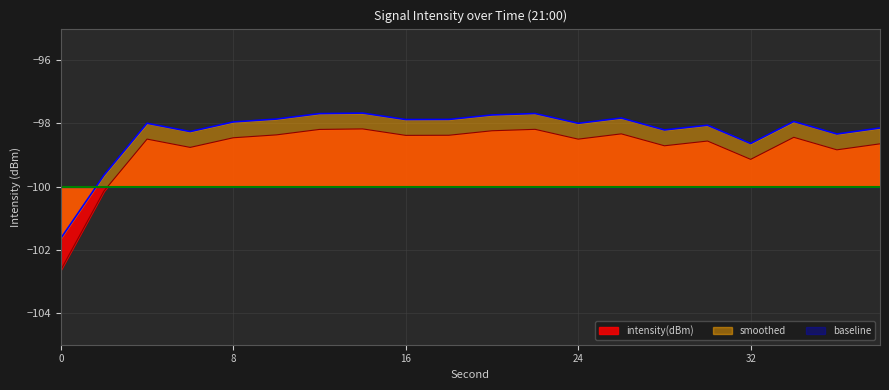

What is the sum of the smoothed values at 0 and 4?

-199.6